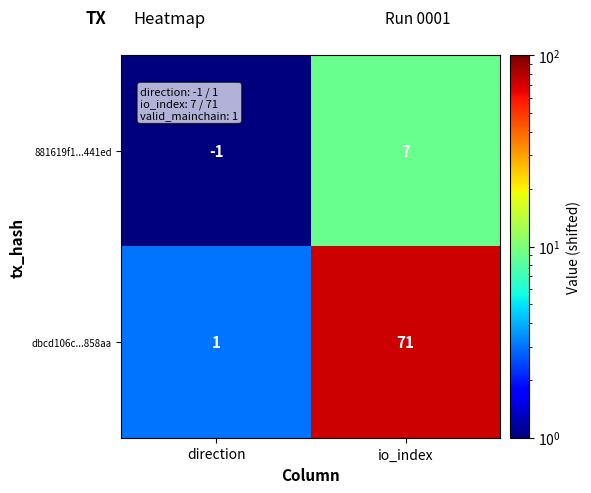

What is the total value across all series at direction?

0